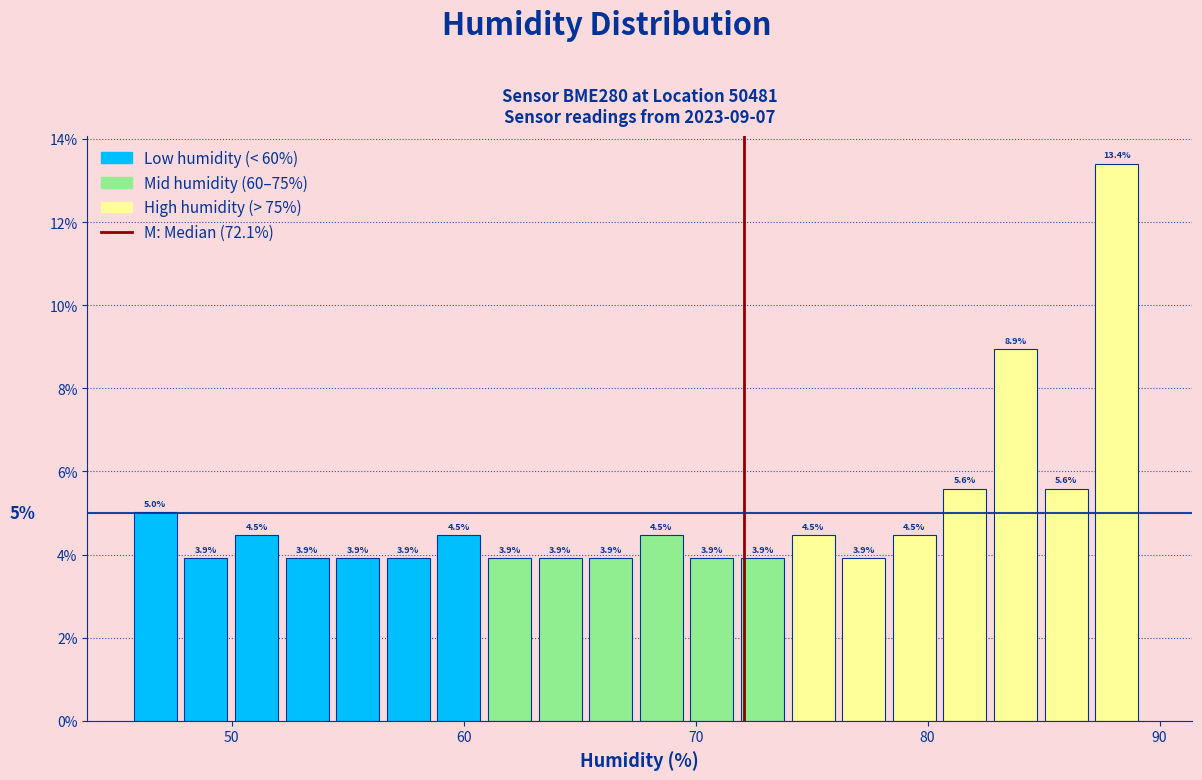

Read against the x-axis, roughly where is the centre of the tallest bar?

88